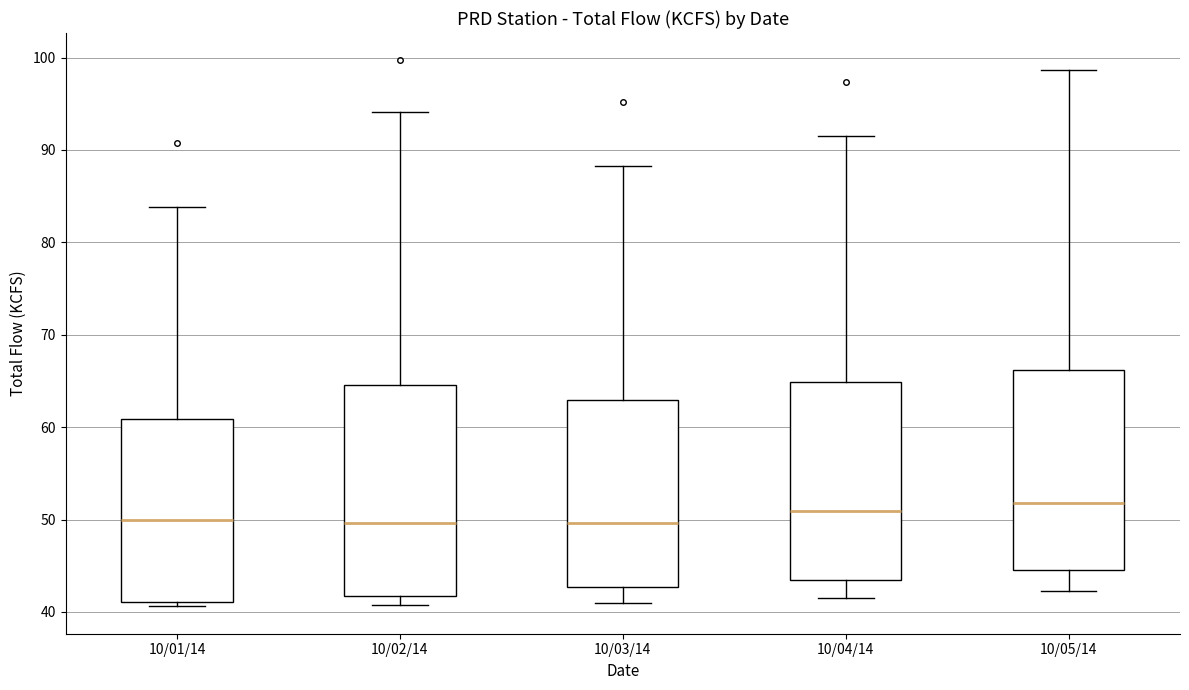

Where is the lower edge of the box for 10/01/14 on the y-axis? The values are not printed on the chart, so give them approximately, as read against the axis.

41